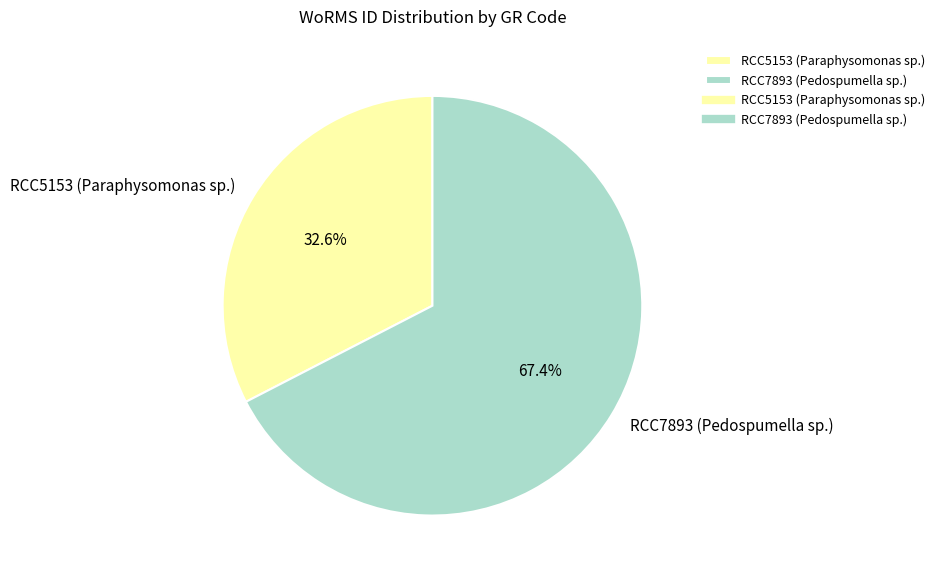

True or false: RCC5153 (Paraphysomonas sp.) accounts for 33% of the total.

True